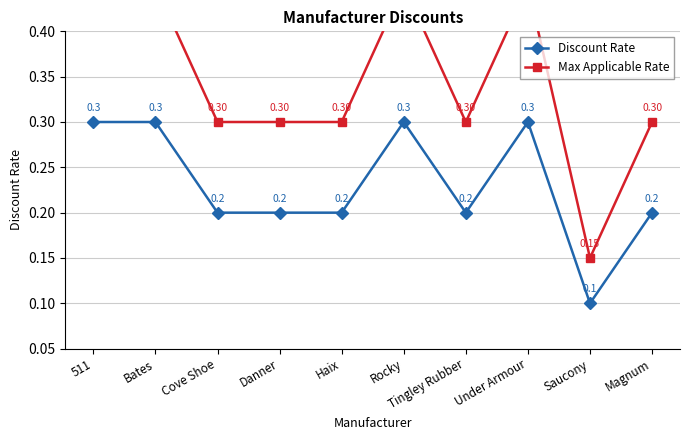

The Max Applicable Rate series shows 0.2 at Under Armour. True or false?

False